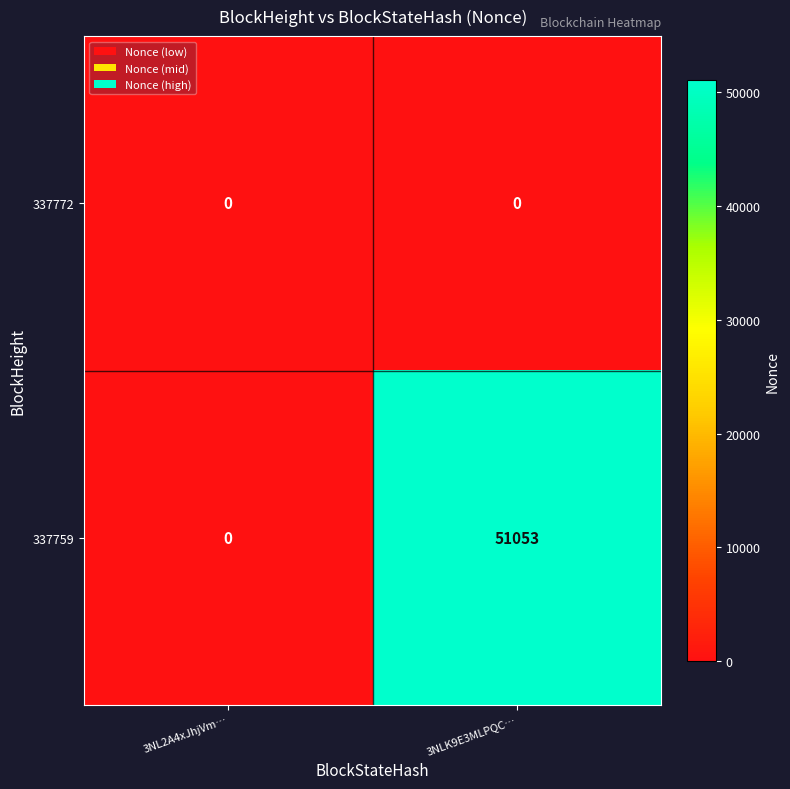

Count the number of data series in this chart.

2